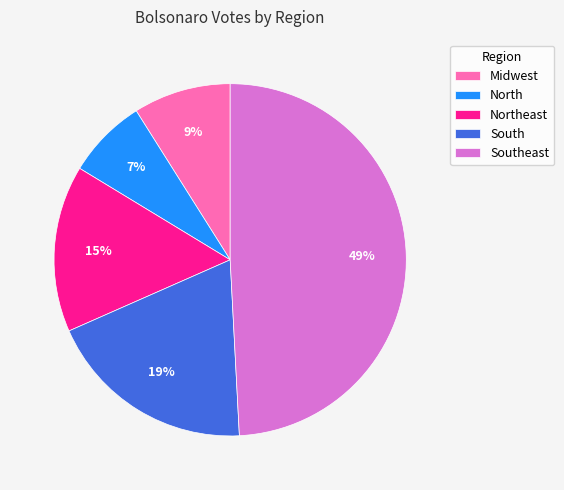

What is the ratio of the value at Midwest to the value at Northeast?

0.6